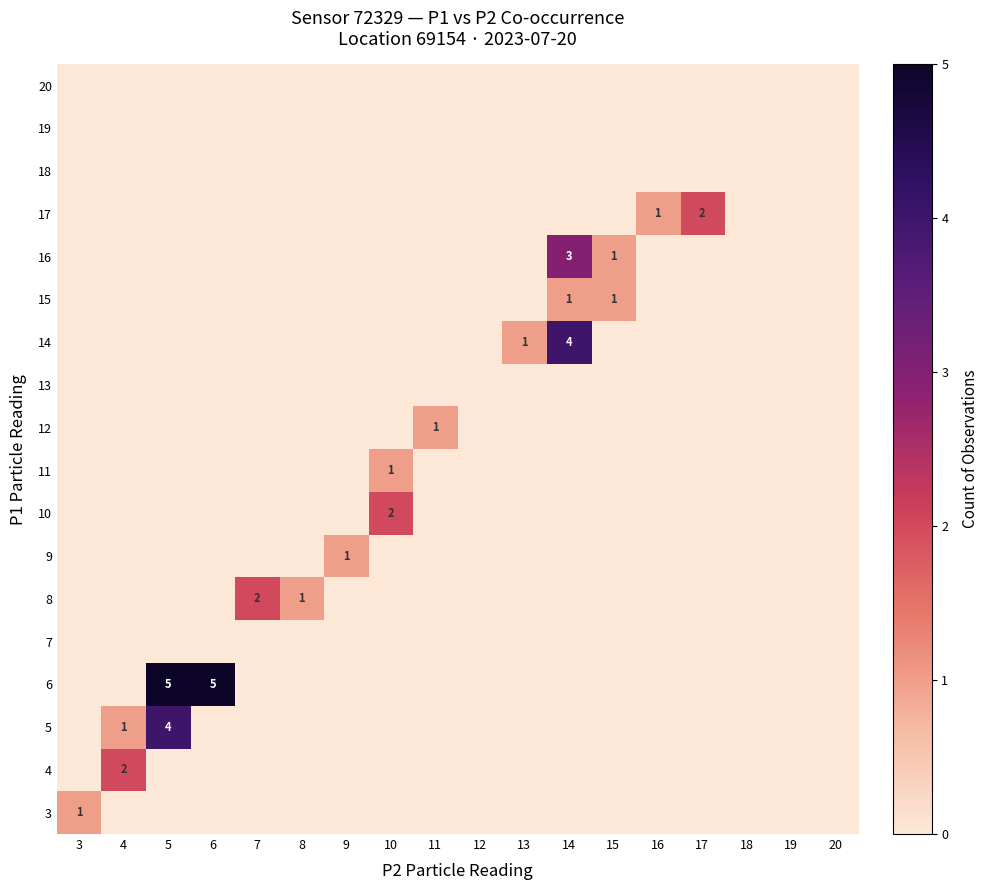

Is it true that 7 equals 0 at 14?

True